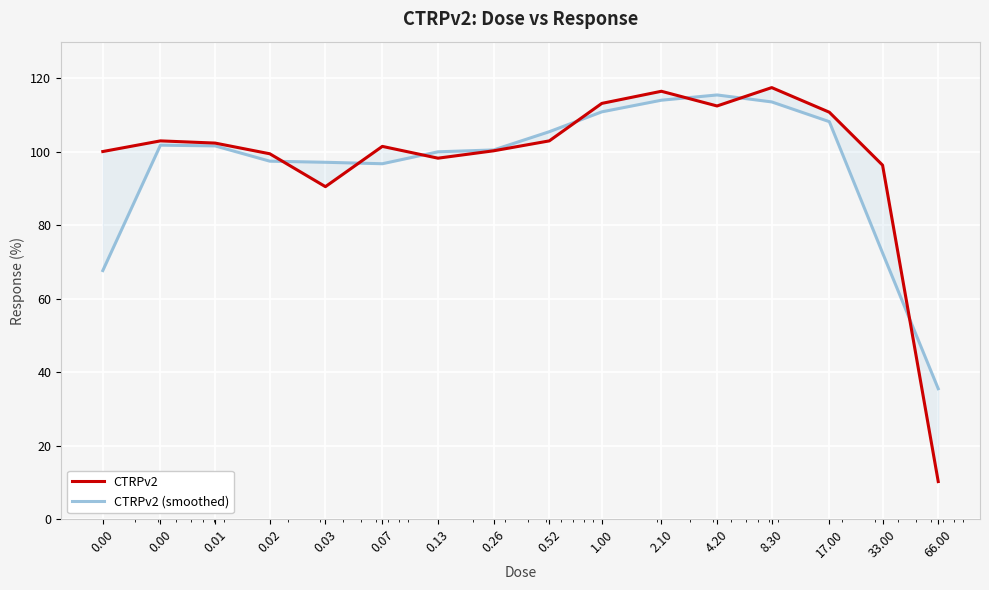

Is it true that CTRPv2 (smoothed) equals 96.8 at 0.07?

True